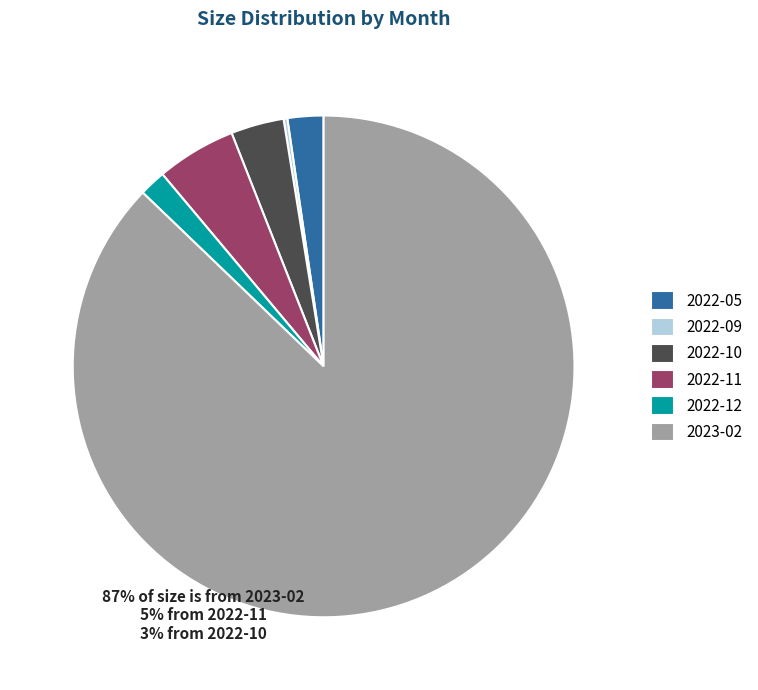

Which has a higher value, 2022-10 or 2023-02?

2023-02